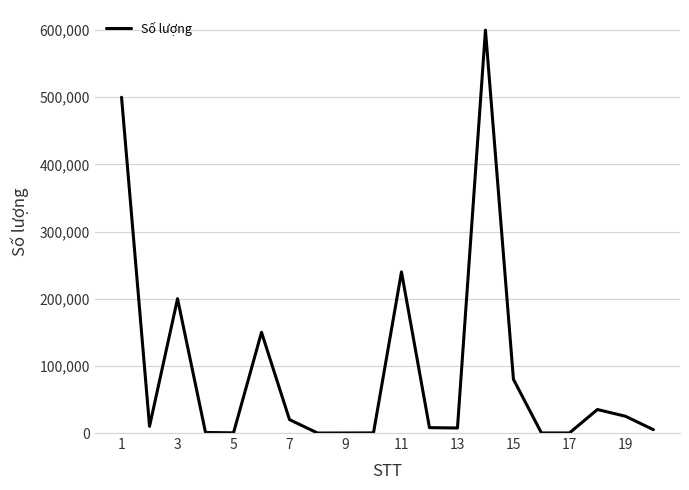

What is the maximum value shown in the chart?

600000